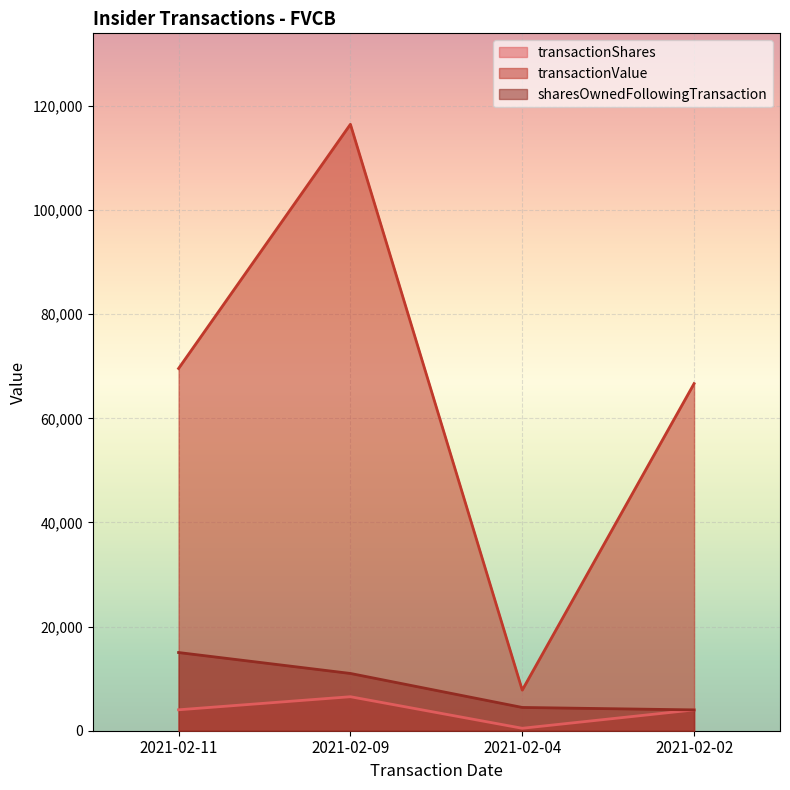

Reading left to right, what are all the values shown in this chart?

transactionShares: 2021-02-11=4020	2021-02-09=6530	2021-02-04=470	2021-02-02=4000
transactionValue: 2021-02-11=69579	2021-02-09=116481	2021-02-04=7797	2021-02-02=66675
sharesOwnedFollowingTransaction: 2021-02-11=15020	2021-02-09=11000	2021-02-04=4470	2021-02-02=4000